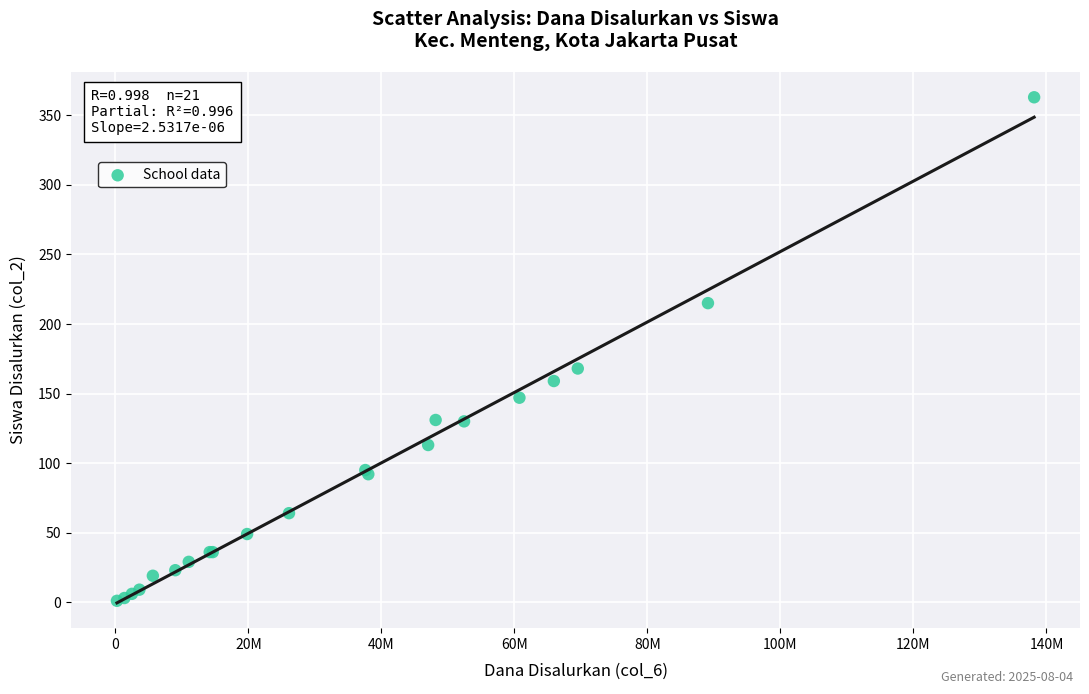

What Y value in the scatter plot is closest to 182?

168